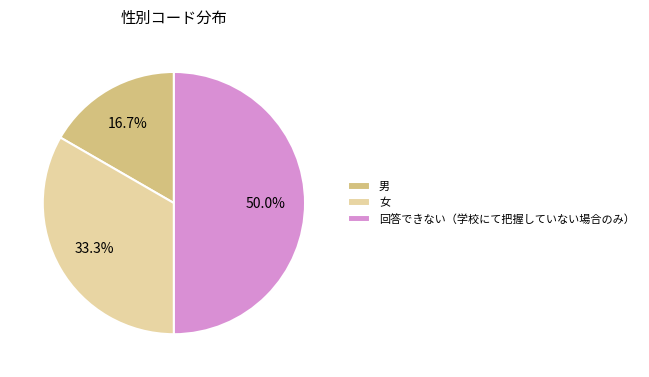

Is 男 the majority of the pie?

No